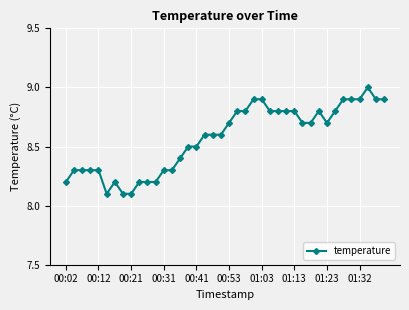

What is the value of the 8th point from the left?

8.1